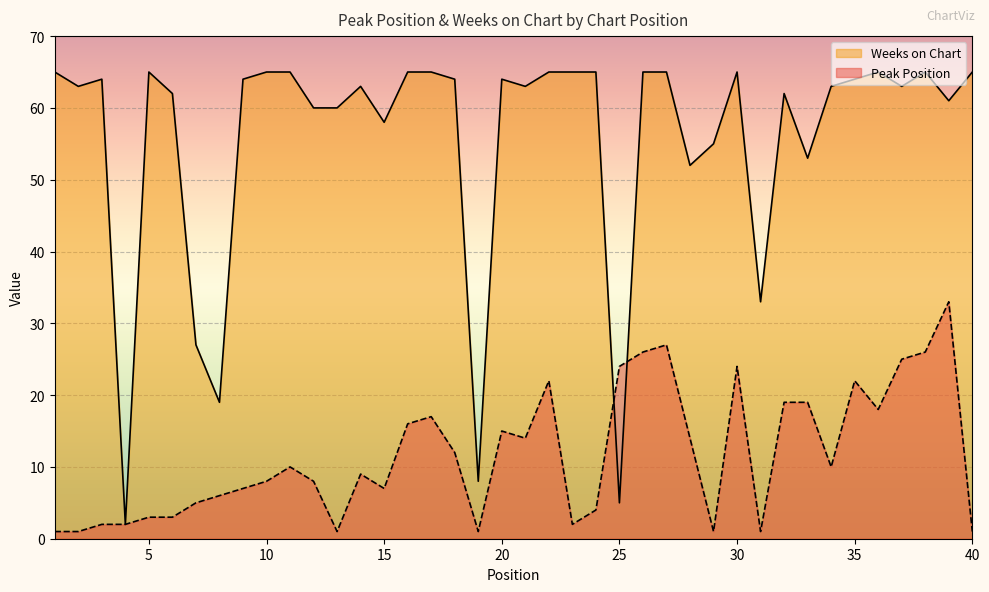

The Weeks on Chart series shows 16 at 12. True or false?

False